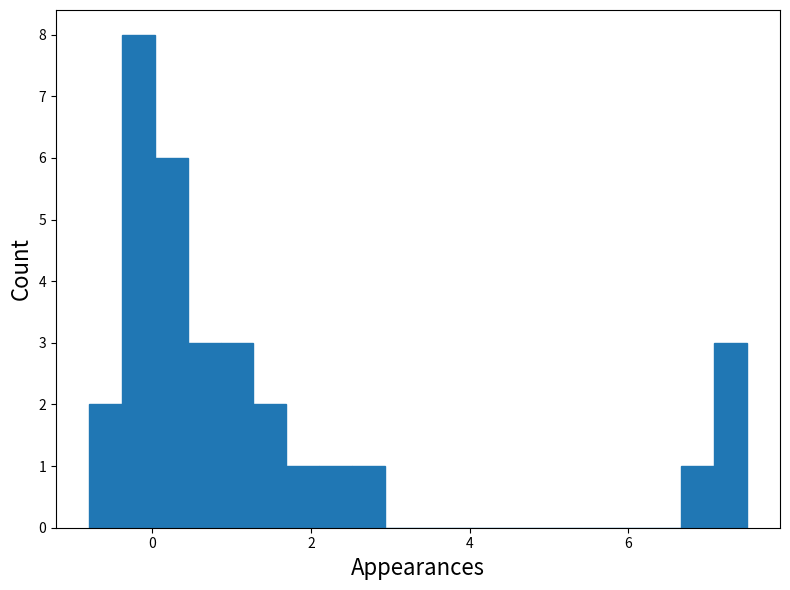

Read against the x-axis, roughly where is the centre of the tallest bar?

-0.2